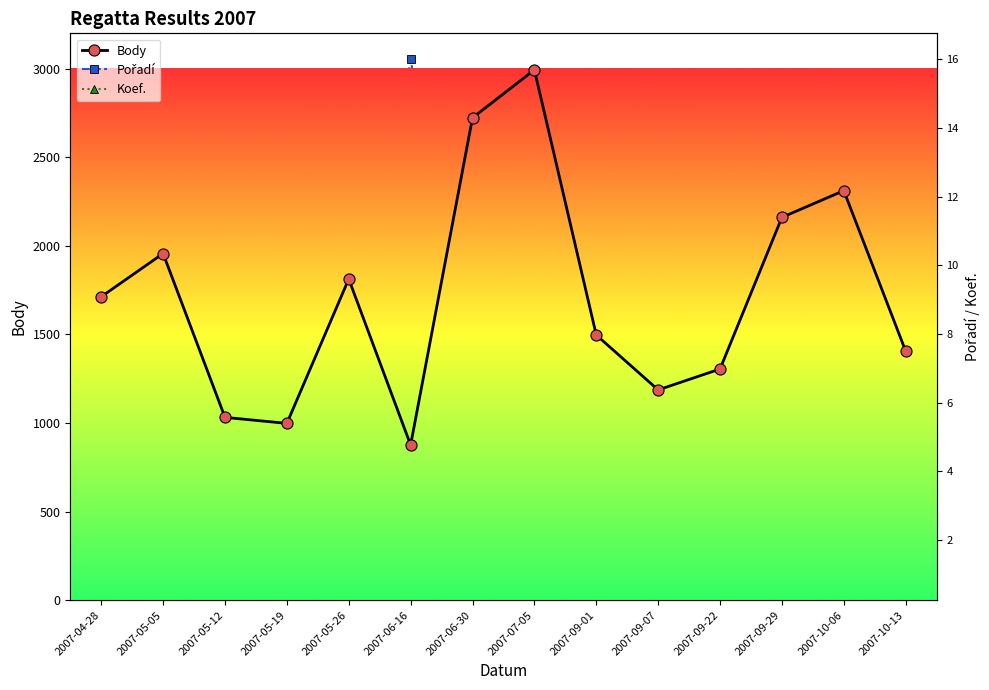

Is the value of Pořadí at 2007-09-22 greater than the value of Body at 2007-05-12?

No